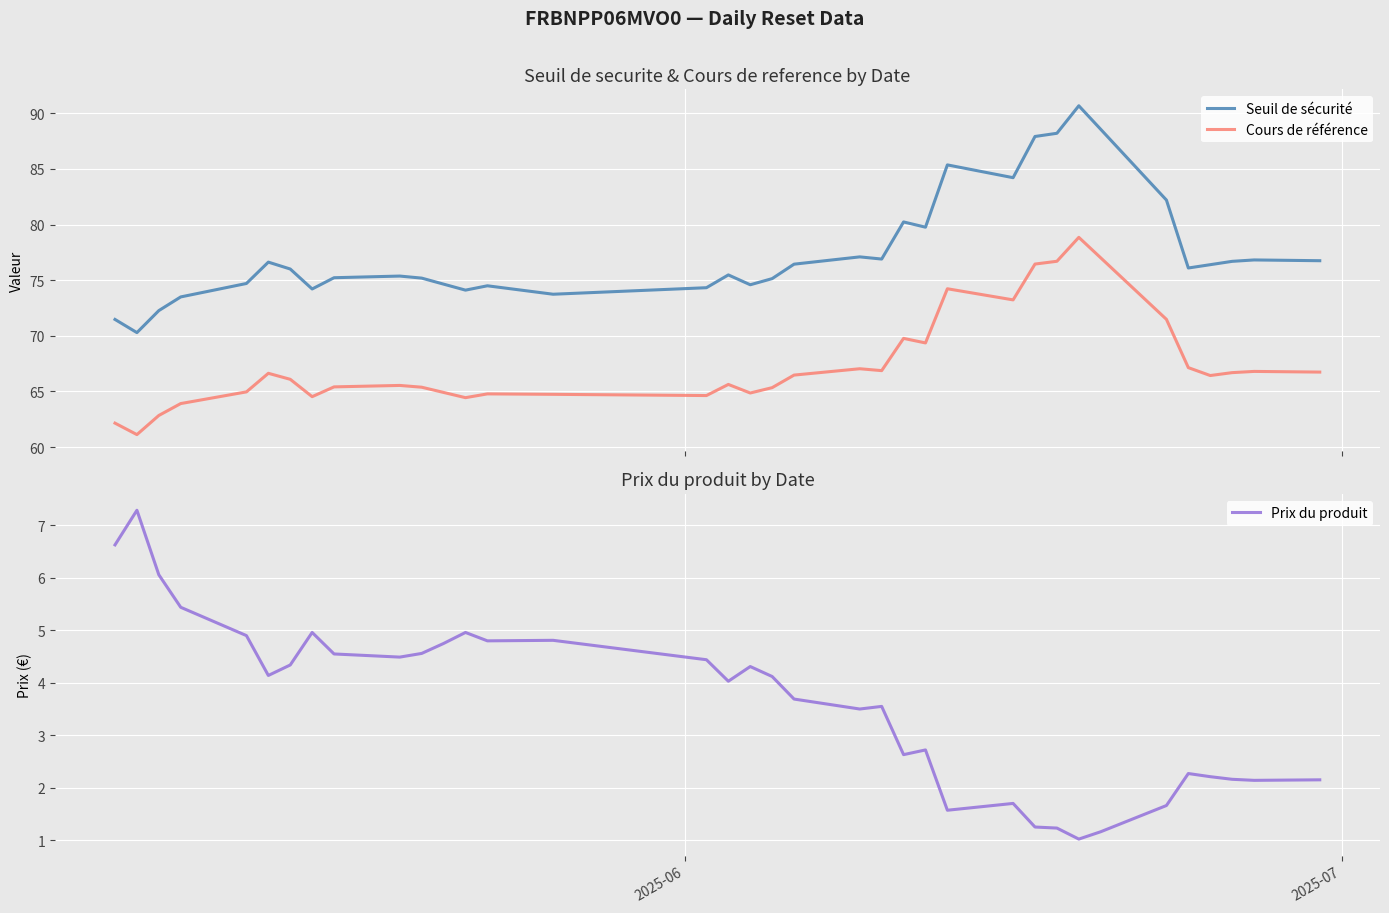

True or false: Prix du produit and Seuil de sécurité intersect in this chart.

False